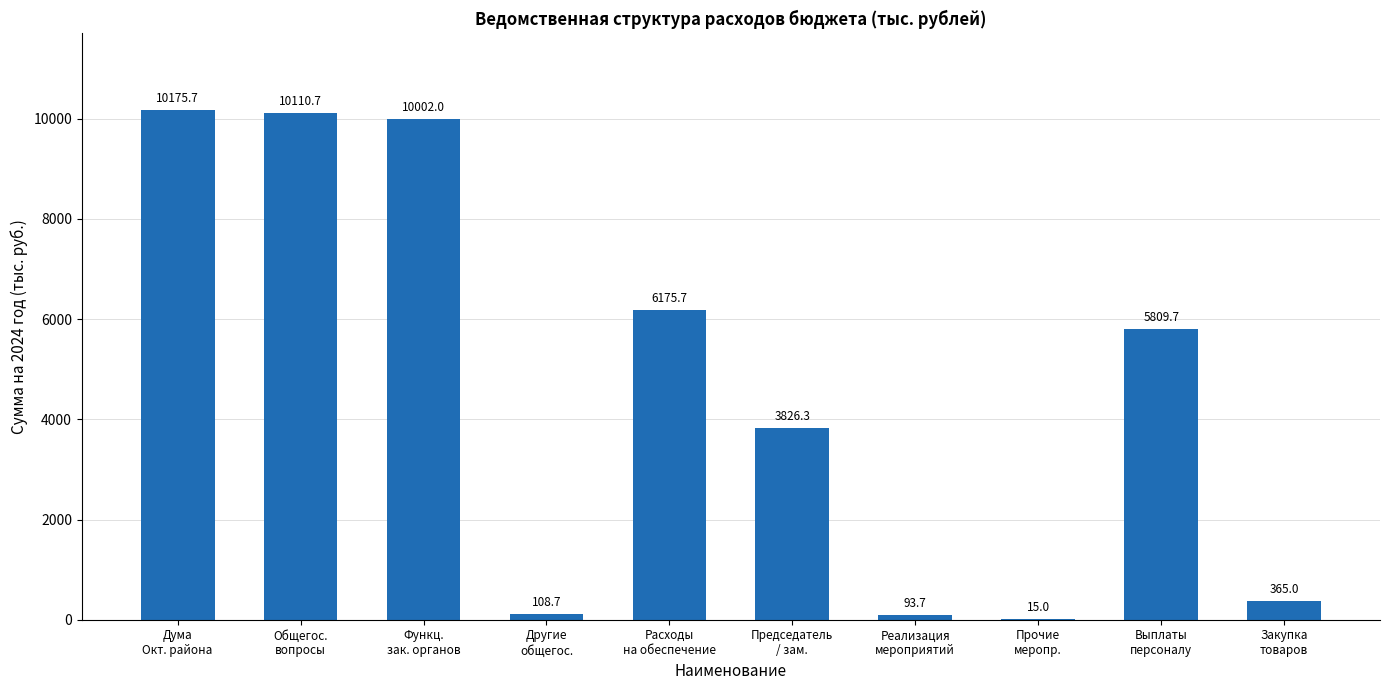

What is the ratio of the value at Расходы
на обеспечение to the value at Выплаты
персоналу?

1.1